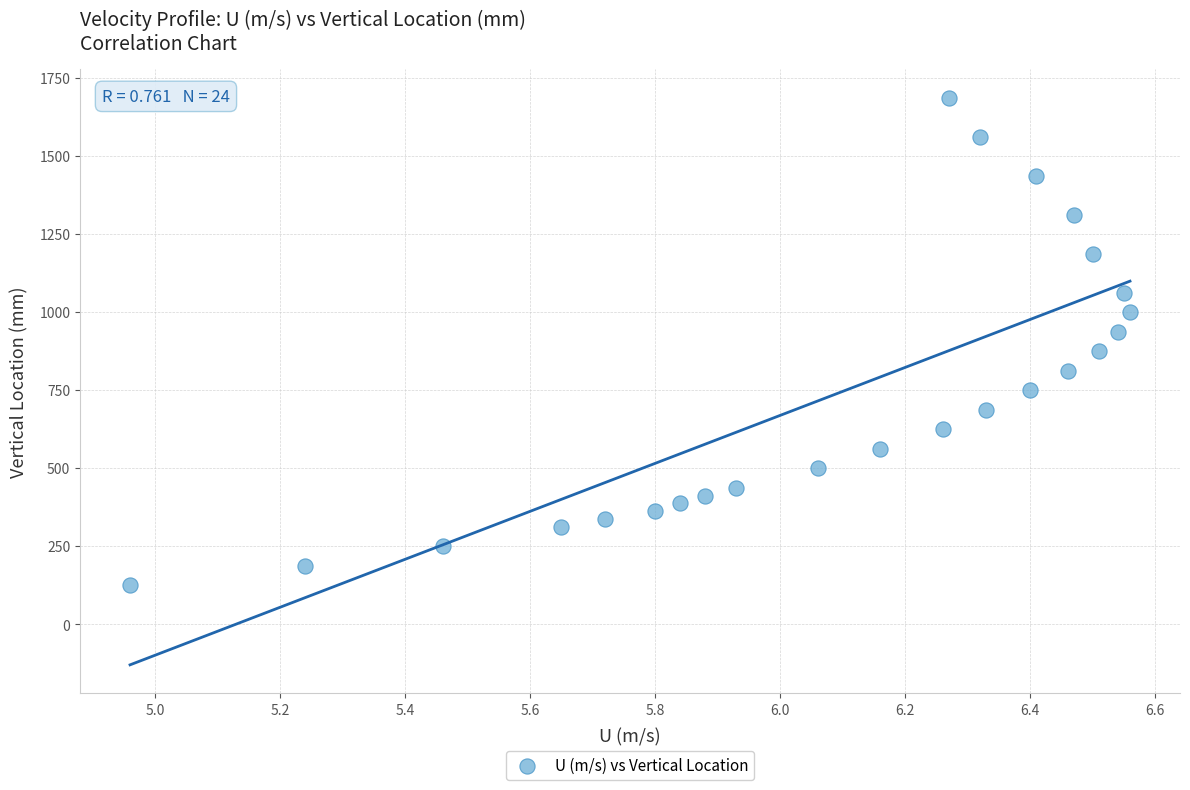

What is the range of Y values (max minus min)?

1562.5